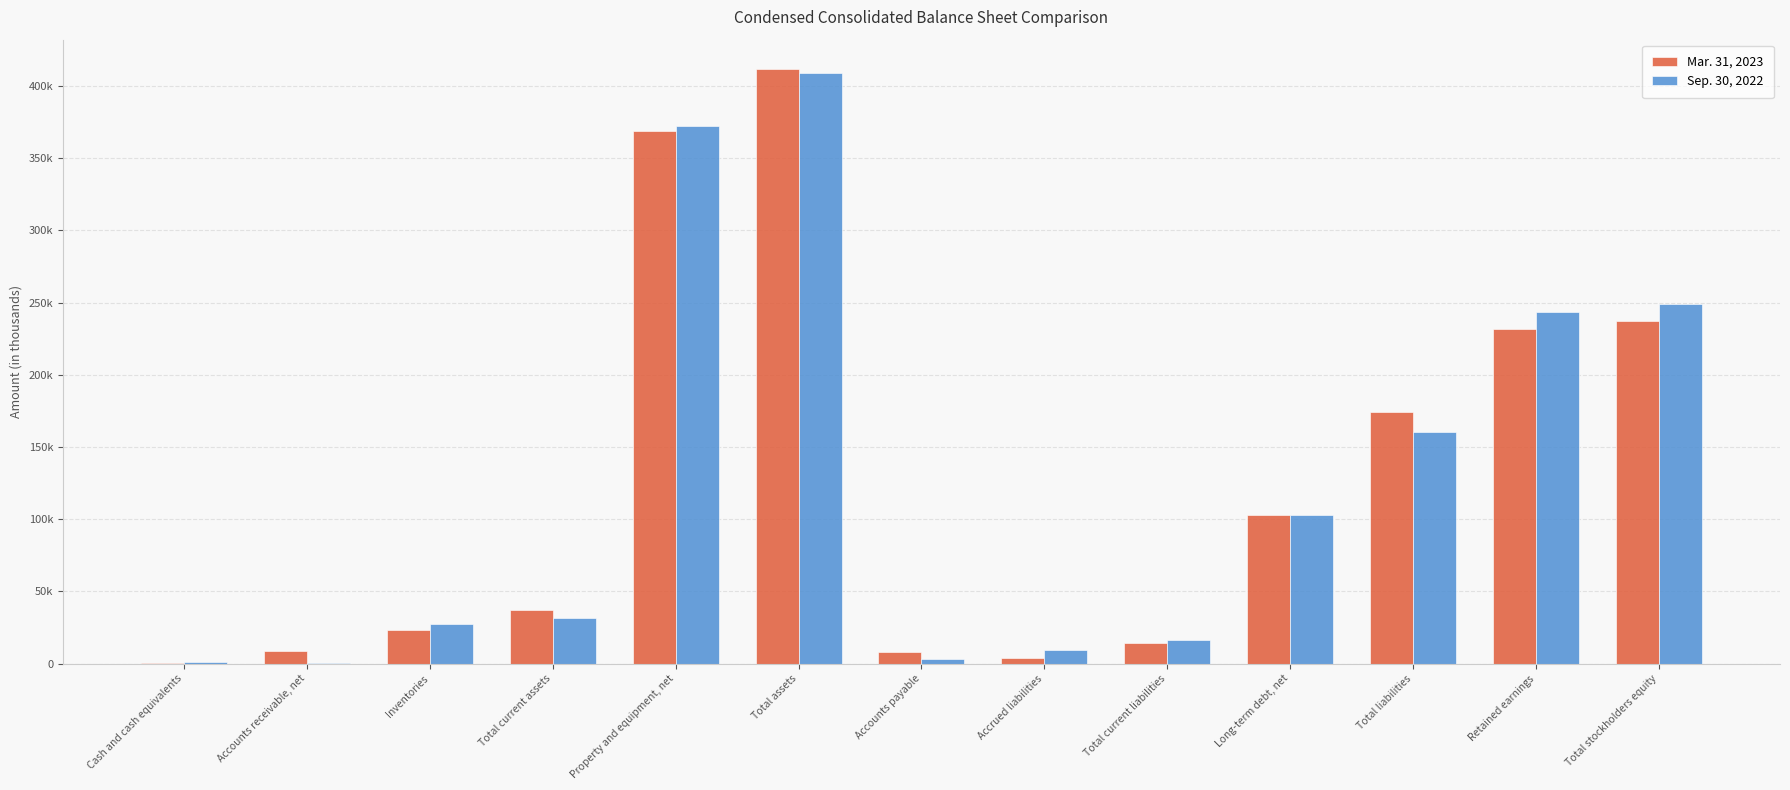

At which category is the sum across all series the highest?

Total assets